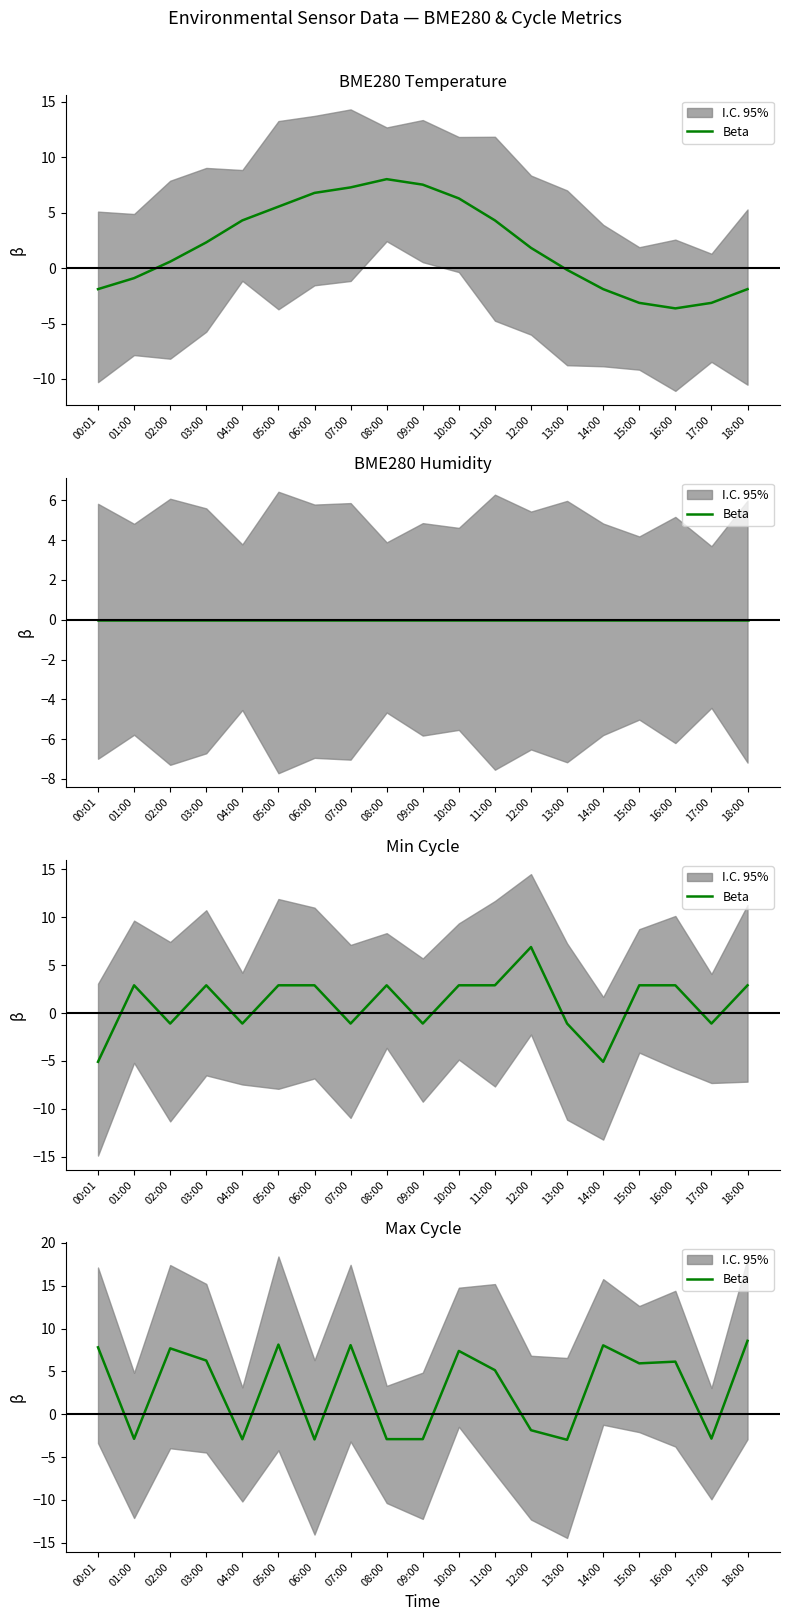

At which label is the value closest to 2?

11:00